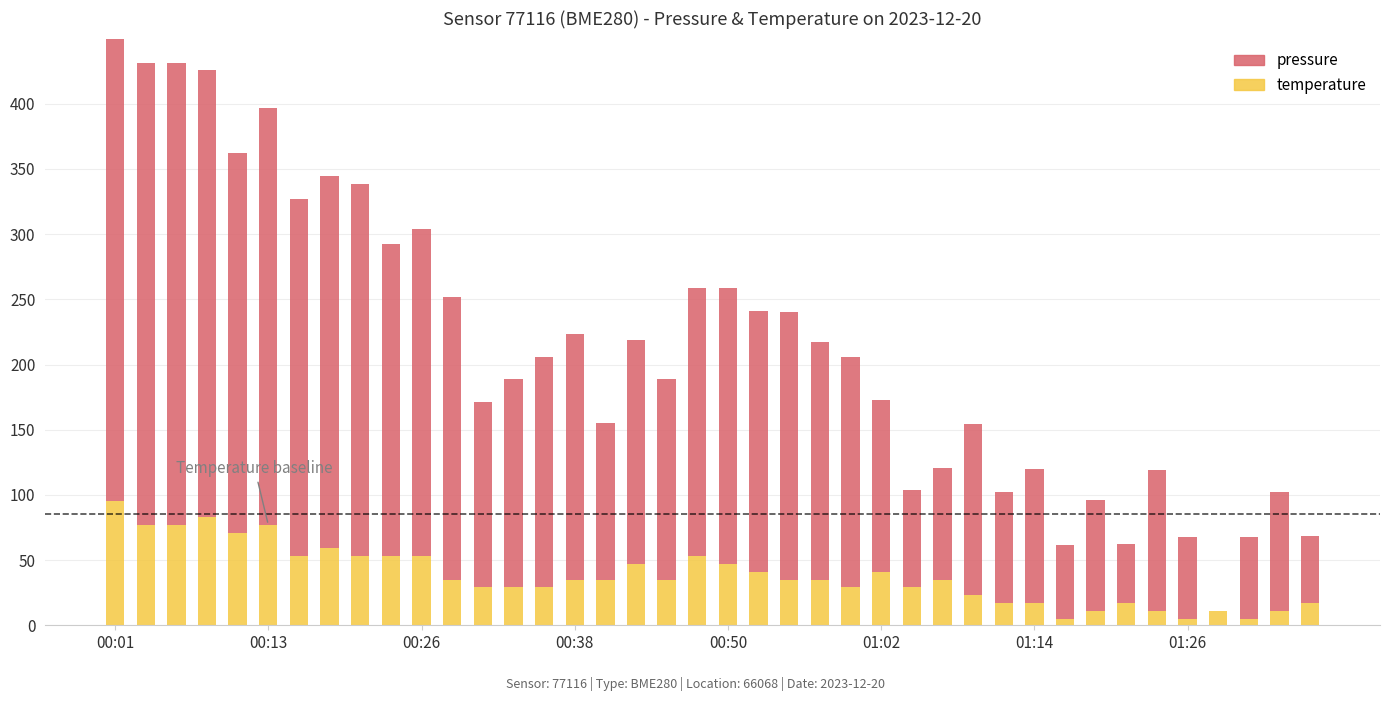

What is the label of the 12th bar from the right?

28